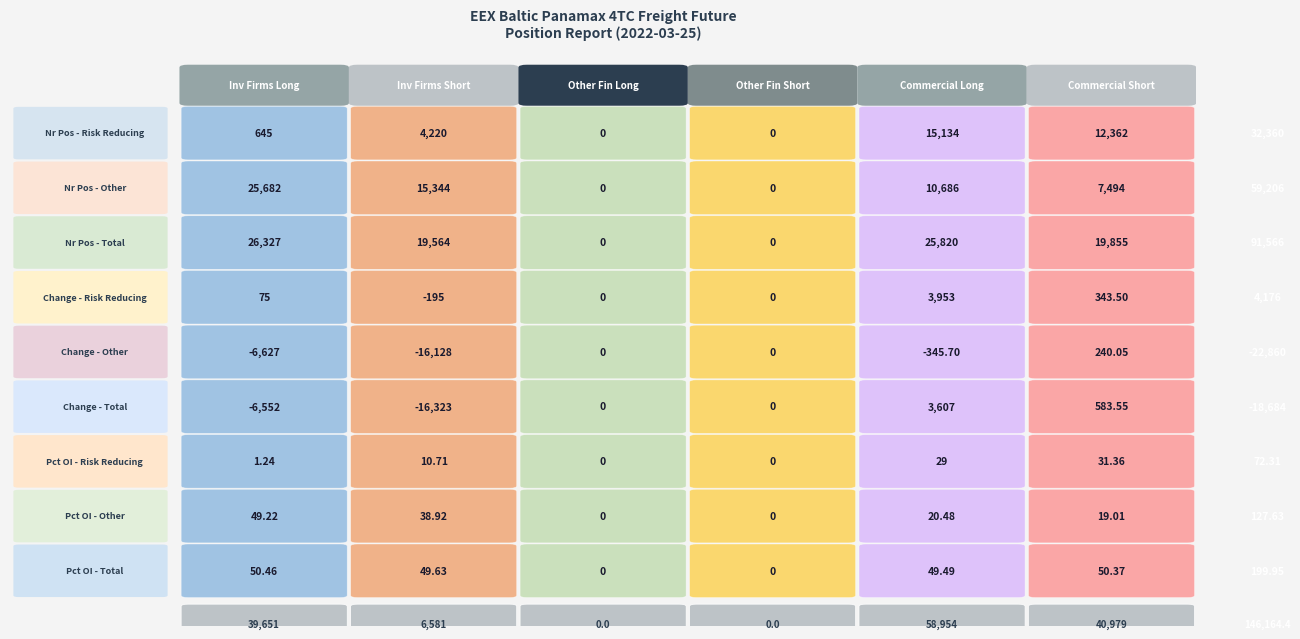

Reading left to right, what are all the values shown in this chart?

Investment Firms Long: 0=645.0	1=25681.8	2=26326.8	3=75.0	4=-6626.9	5=-6551.9	6=1.2	7=49.2	8=50.5
Investment Firms Short: 0=4220.0	1=15344.0	2=19564.0	3=-195.0	4=-16127.9	5=-16322.9	6=10.7	7=38.9	8=49.6
Other Fin Long: 0=0.0	1=0.0	2=0.0	3=0.0	4=0.0	5=0.0	6=0.0	7=0.0	8=0.0
Other Fin Short: 0=0.0	1=0.0	2=0.0	3=0.0	4=0.0	5=0.0	6=0.0	7=0.0	8=0.0
Commercial Long: 0=15133.9	1=10686.4	2=25820.2	3=3952.8	4=-345.7	5=3607.1	6=29.0	7=20.5	8=49.5
Commercial Short: 0=12361.6	1=7493.9	2=19855.5	3=343.5	4=240.1	5=583.5	6=31.4	7=19.0	8=50.4